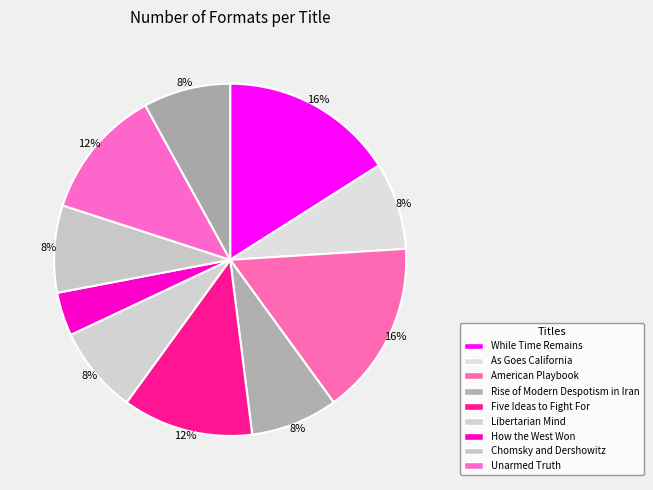

Is there any slice that represents more than half of the pie?

No